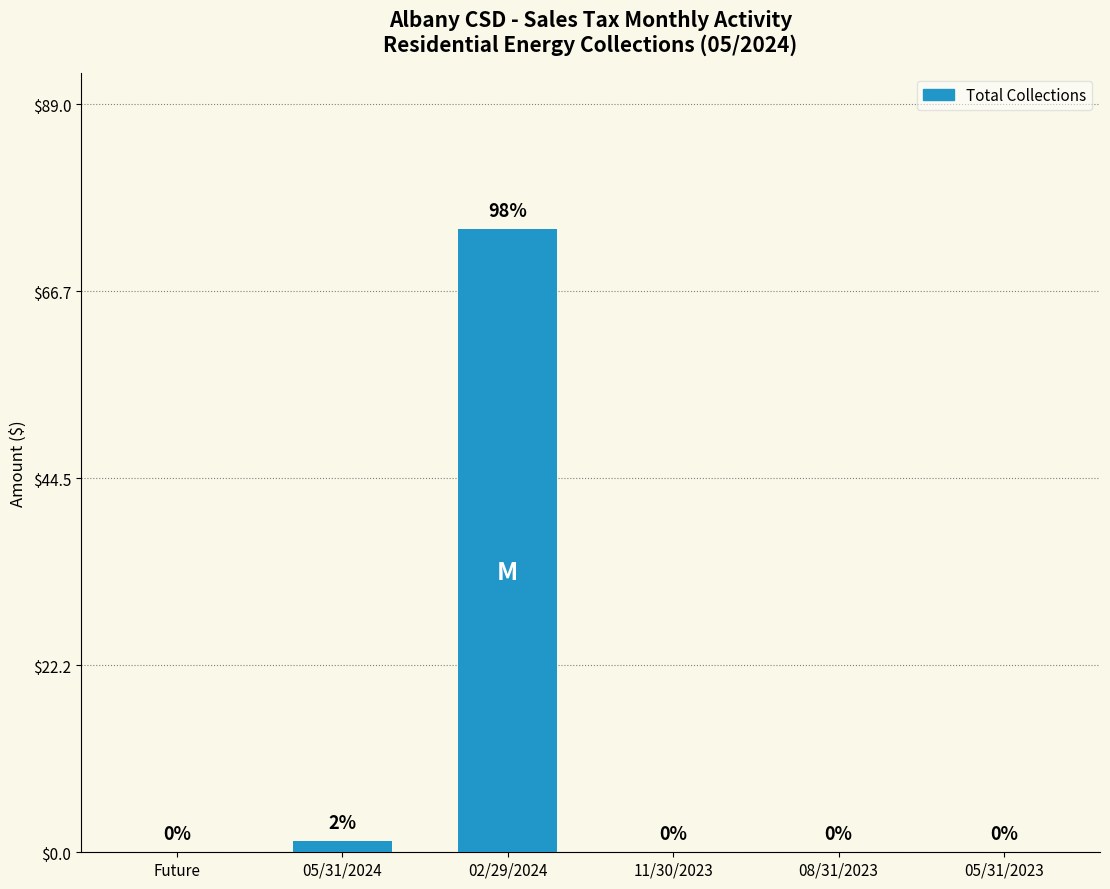

Which has a higher value, 11/30/2023 or 05/31/2024?

05/31/2024